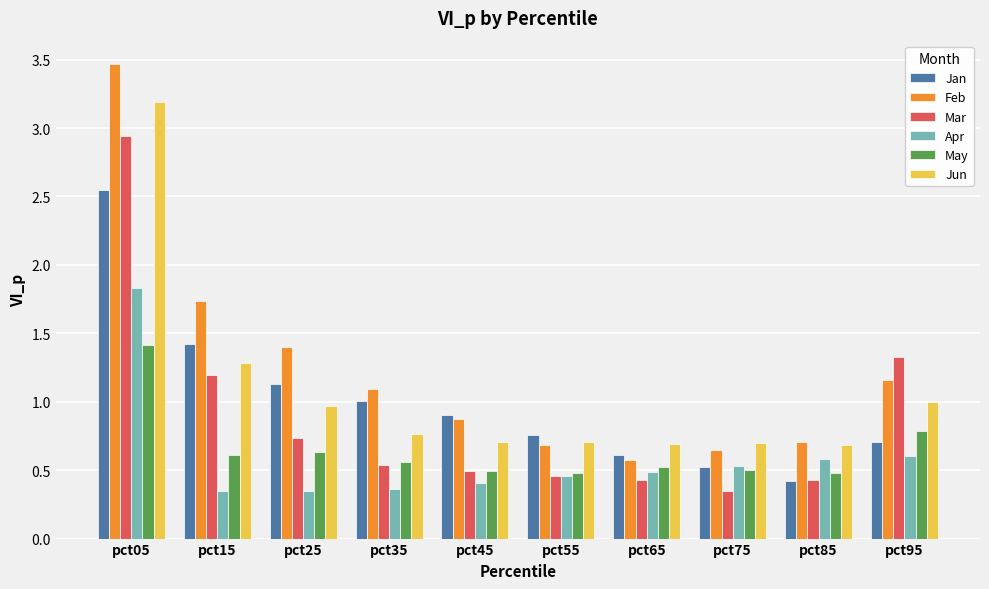

How many Apr values are between 0 and 1?

9